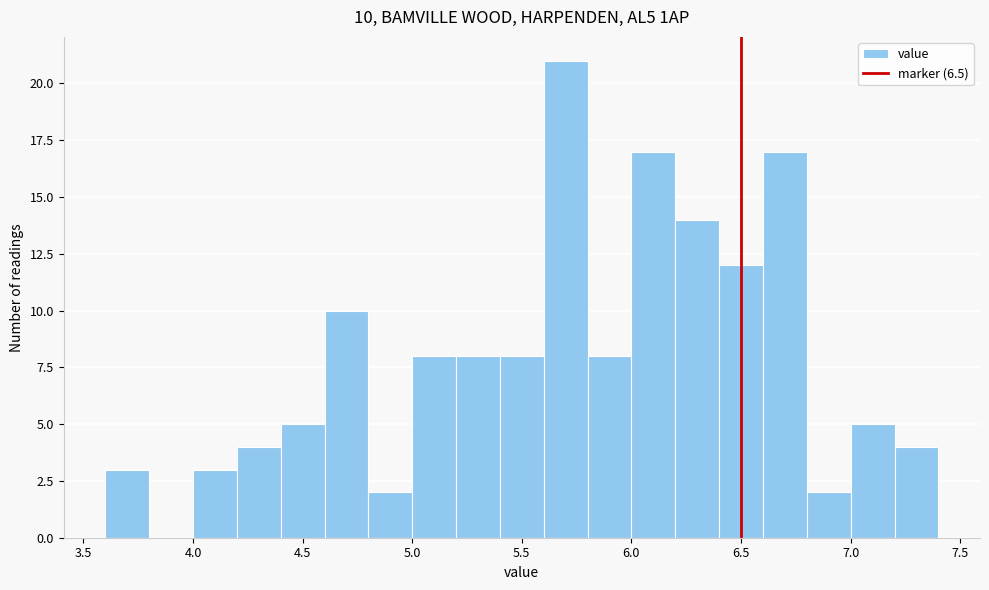

Which range on the x-axis has the tallest bar?

5.6 to 5.8